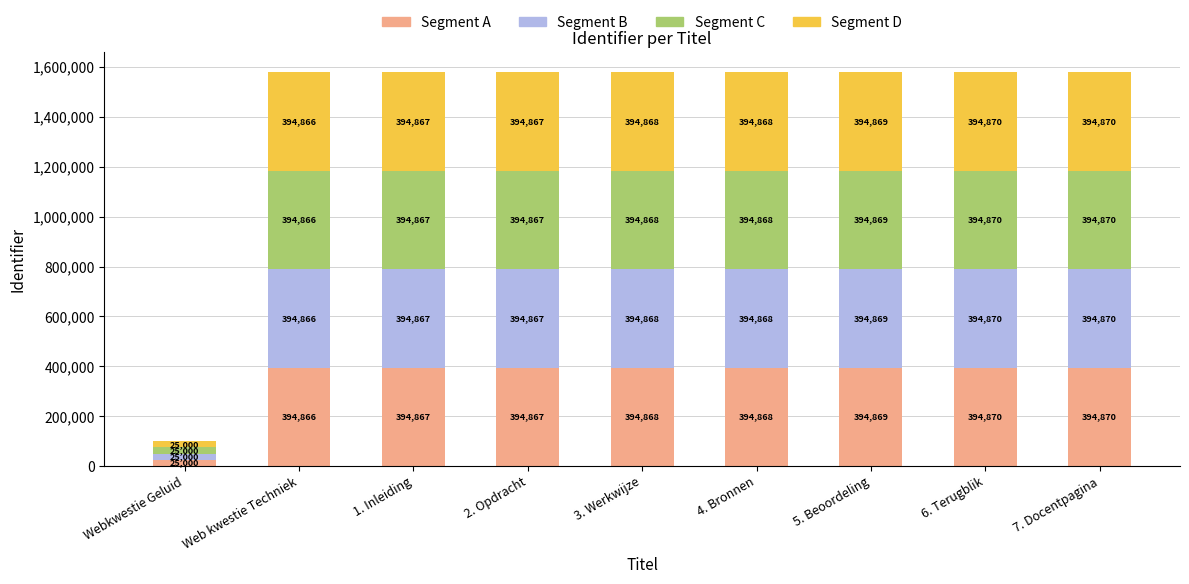

What is the minimum value for Segment A?

25000.0